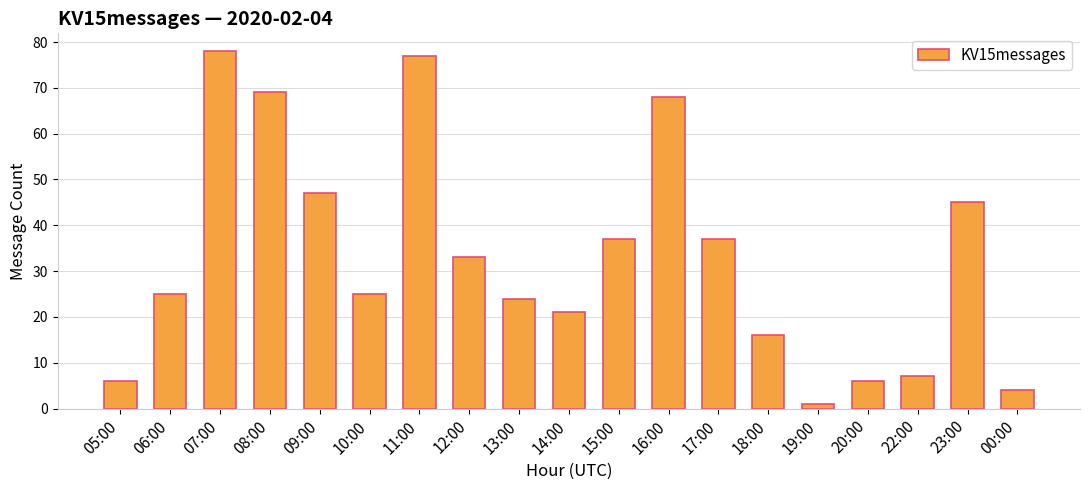

The chart shows a value of 7 at 22:00. True or false?

True